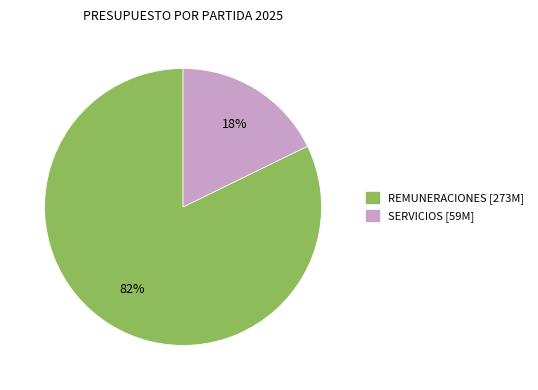

Is there a majority slice in this chart?

Yes